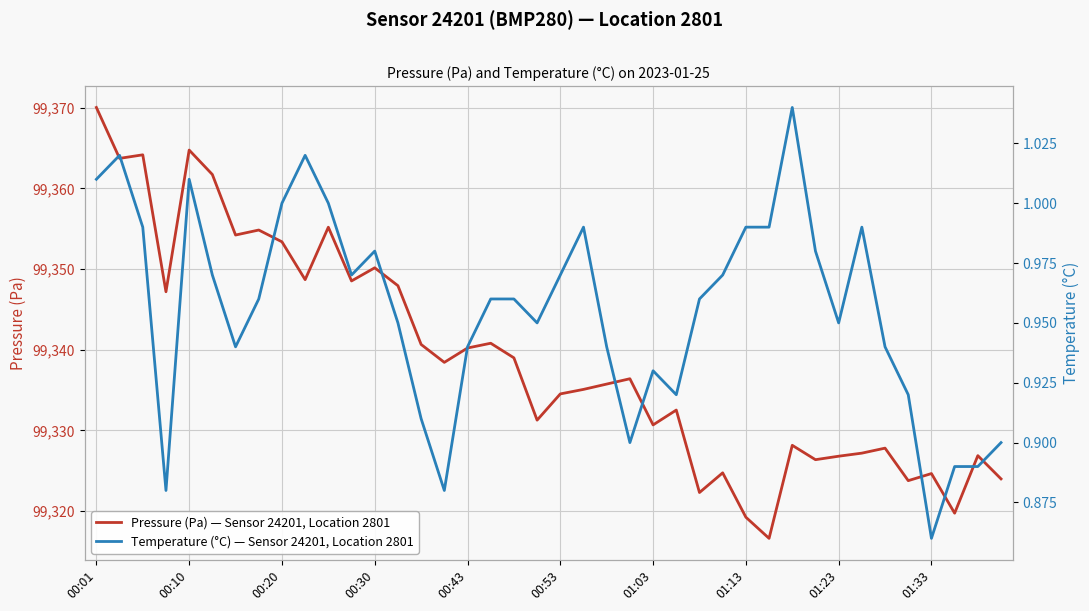

How many lines are shown in the chart?

2